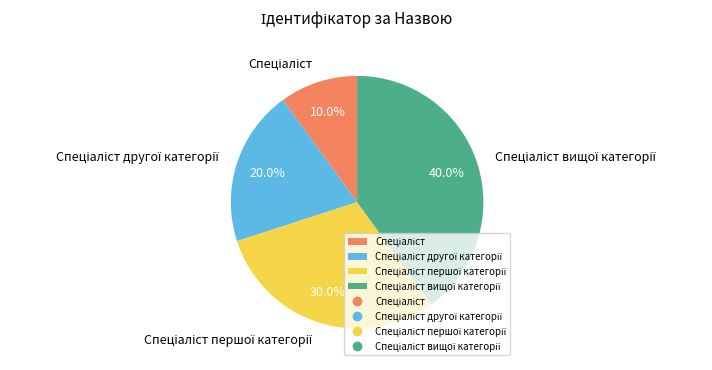

Does any single category account for the majority?

No